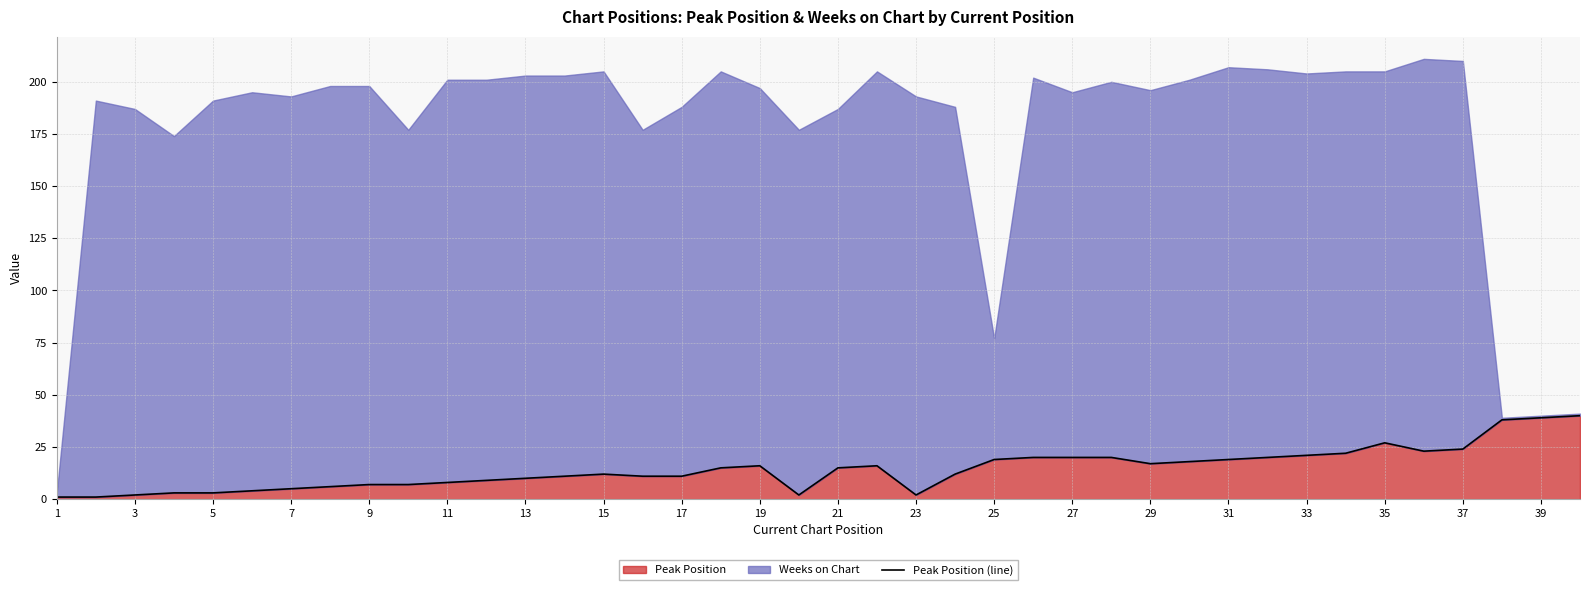

How many points are lower than both their immediate neighbors (excluding endpoints)?

4